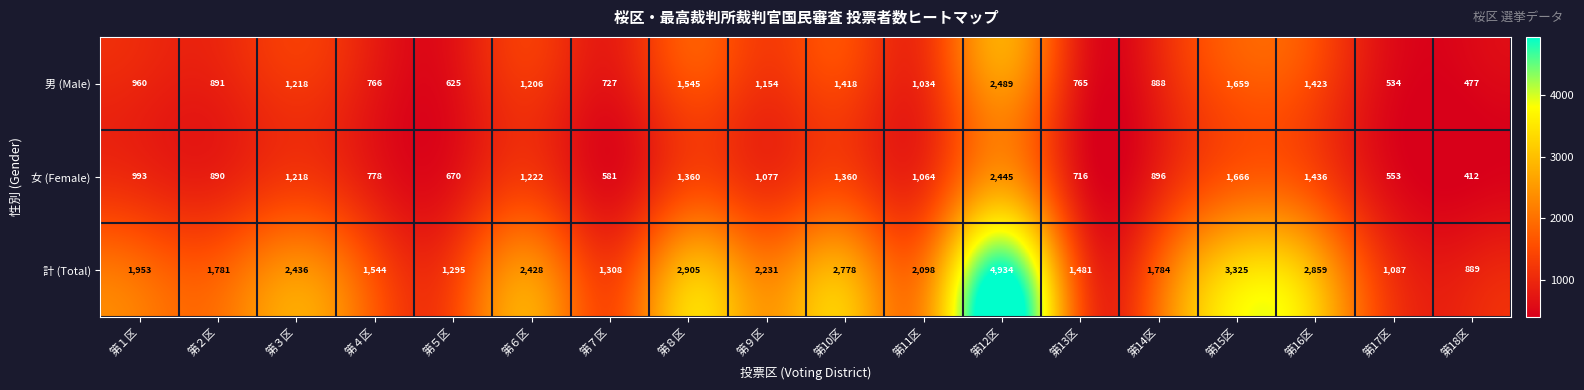

Which series changed the most between 第７区 and 第15区?

計 (Total)